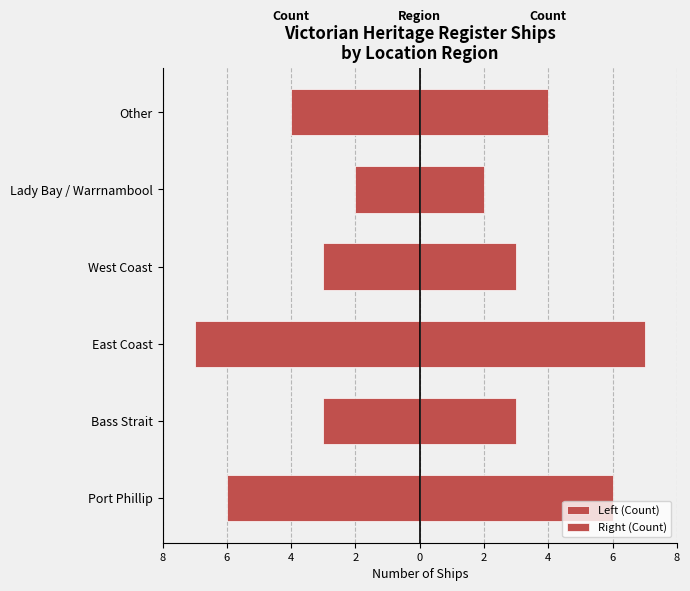

What is the sum of the Left (Count) values at Other and Bass Strait?

-7